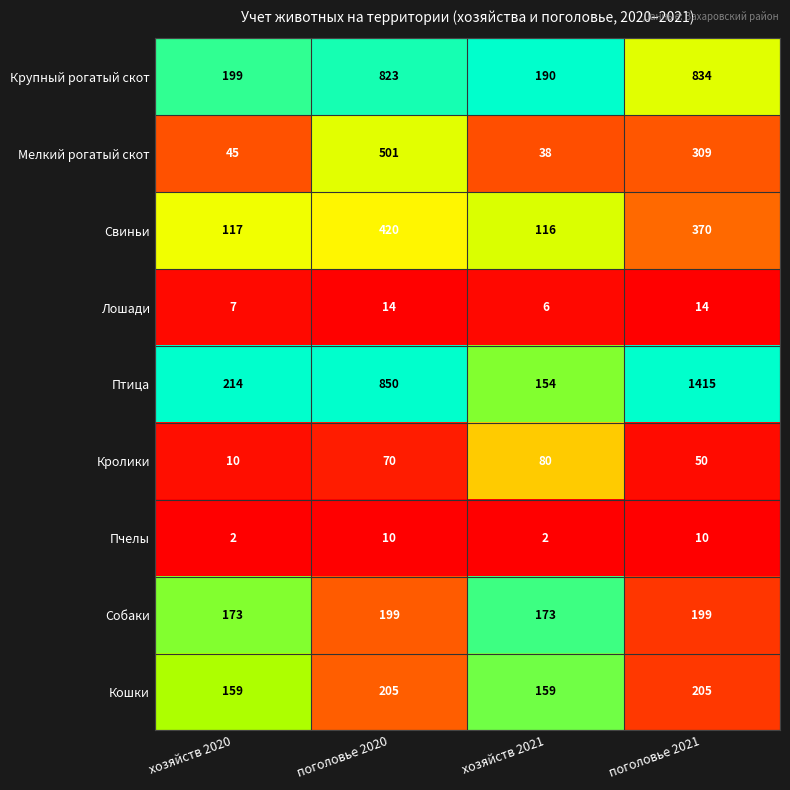

The value of Свиньи at поголовье 2020 is 420. True or false?

True